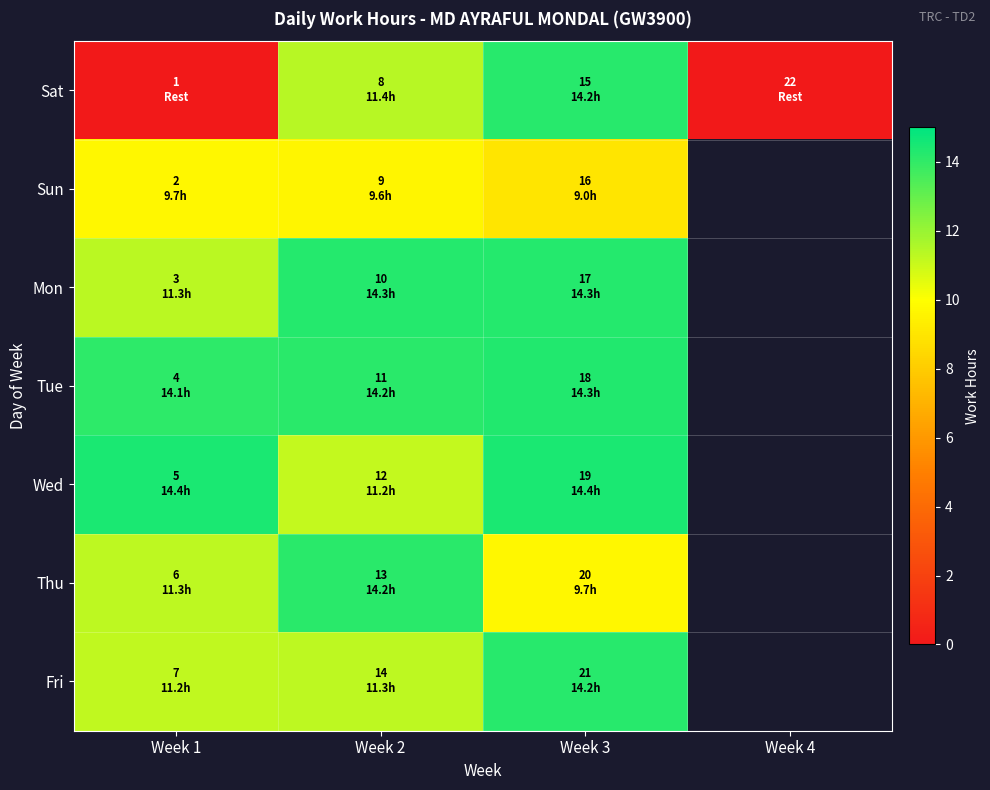

How many data points in Sun are above 9?

2